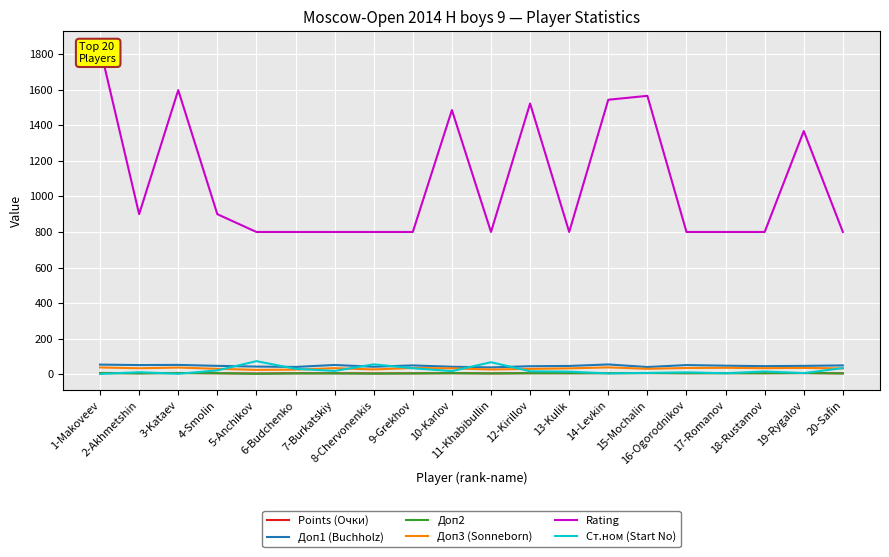

Is this an area chart (filled region under the line)?

No